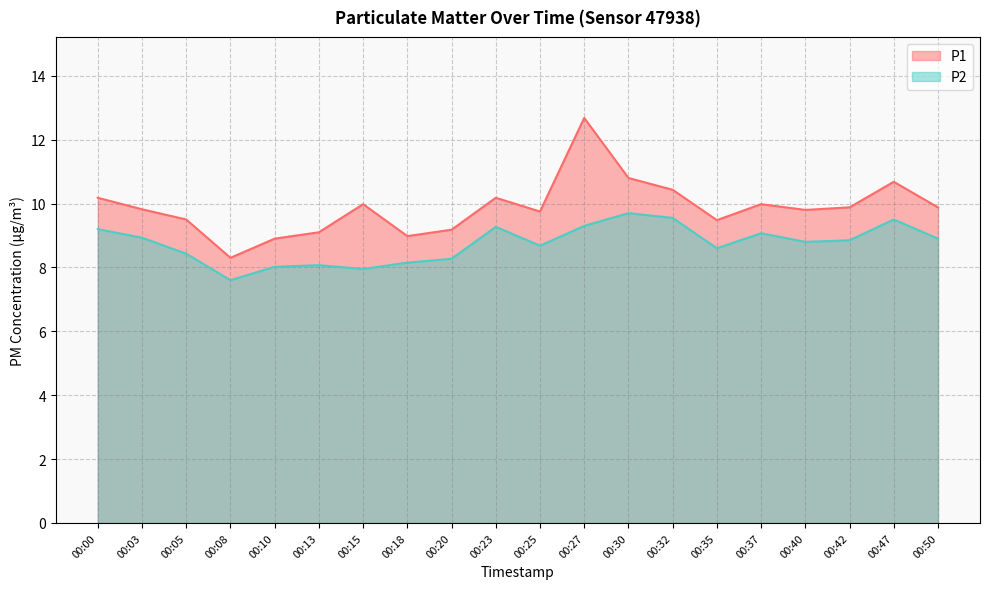

Which has a higher value, 00:08 or 00:15?

00:15